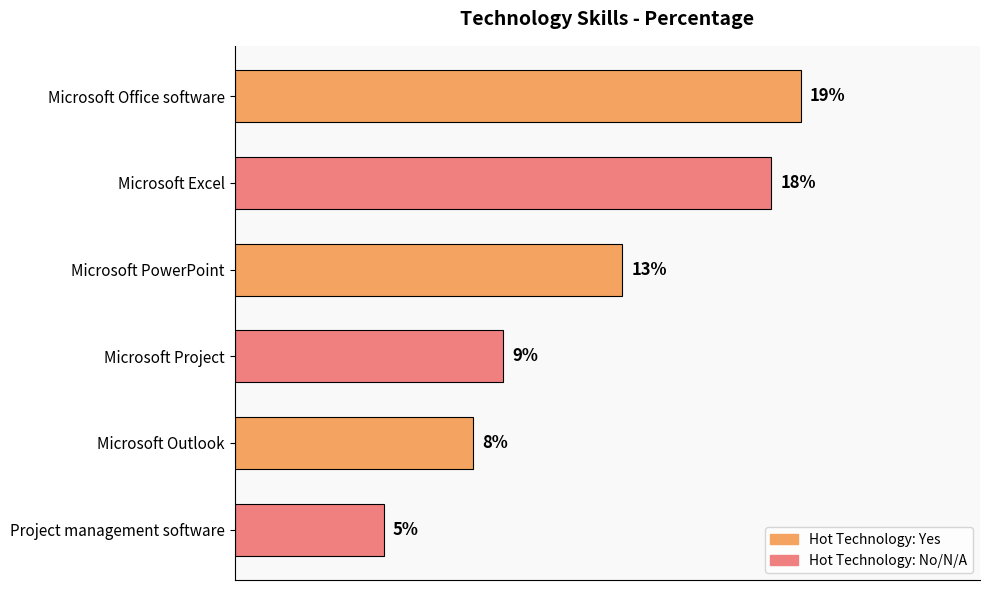

At which category does the chart reach its peak across all series?

Microsoft Office software